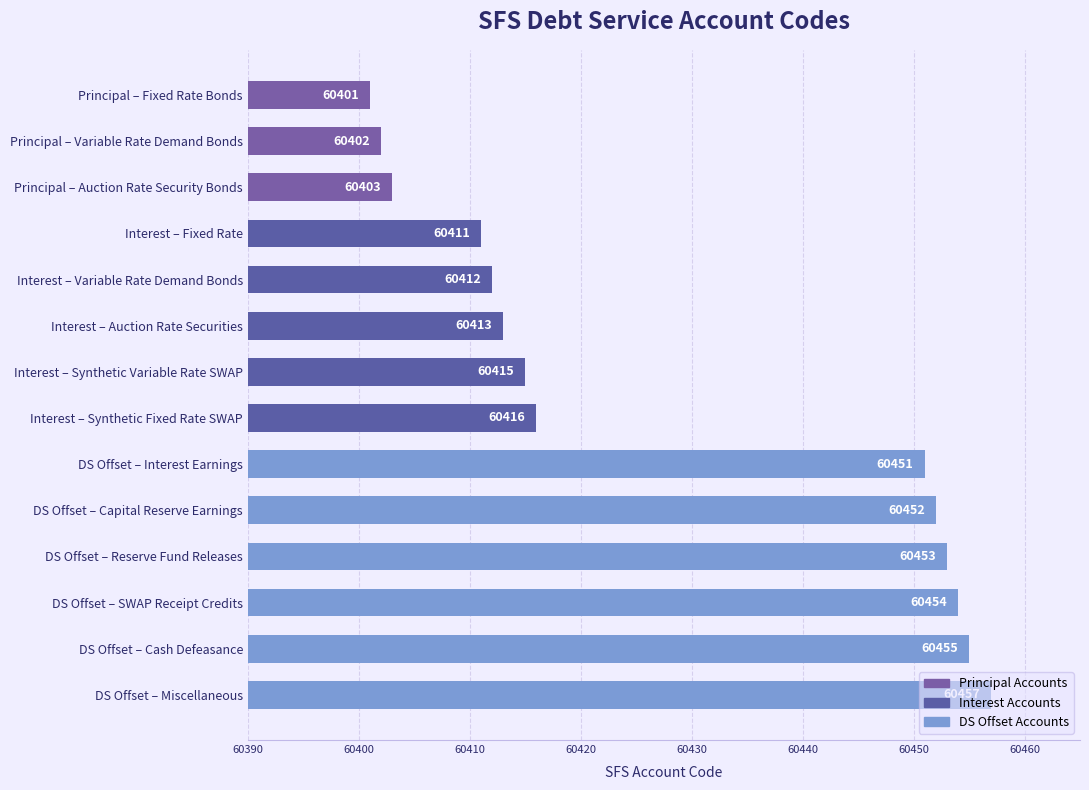

The value at Principal – Variable Rate Demand Bonds is 21787. True or false?

False